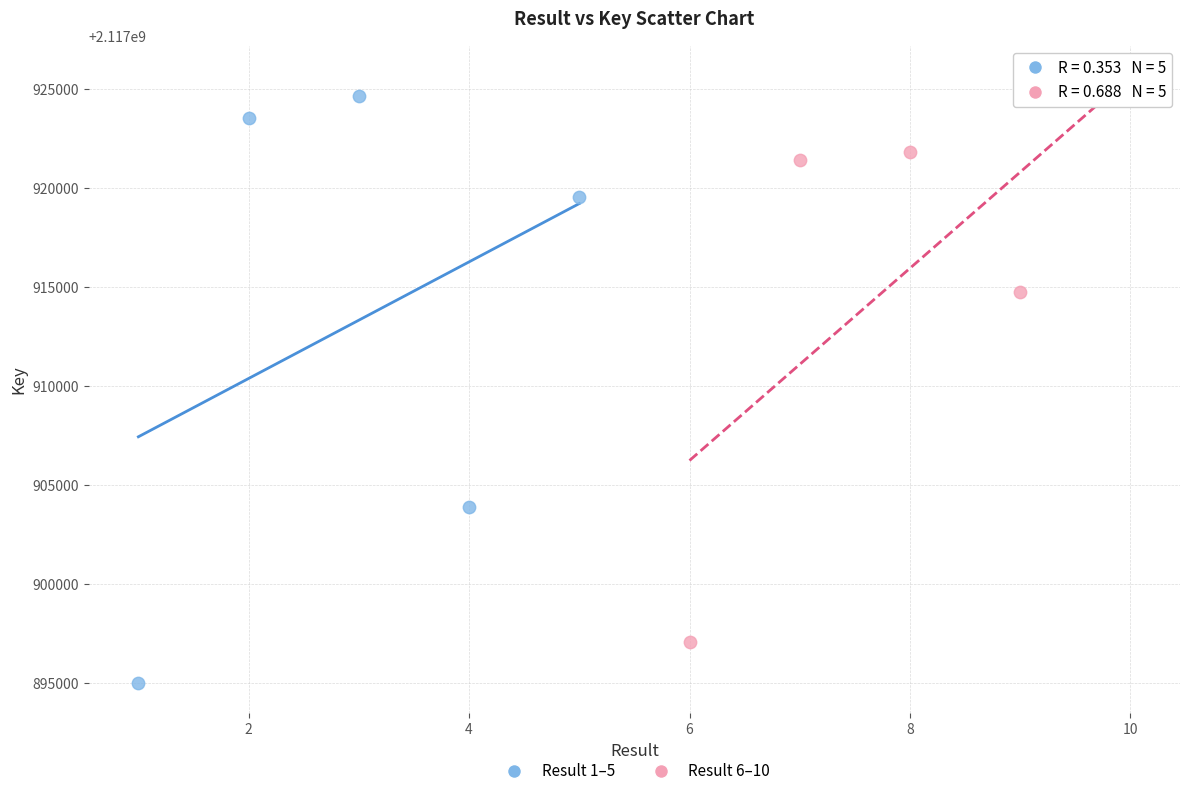

Which series has the widest spread of Y values?

Result 1–5